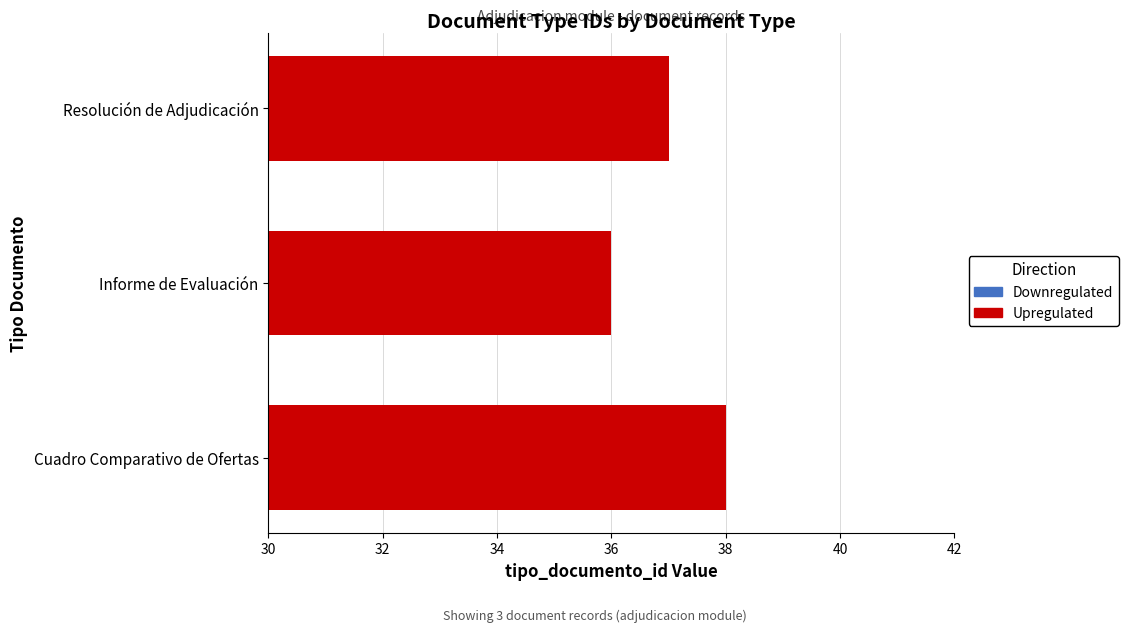

What is the difference between the second highest and minimum values?

1